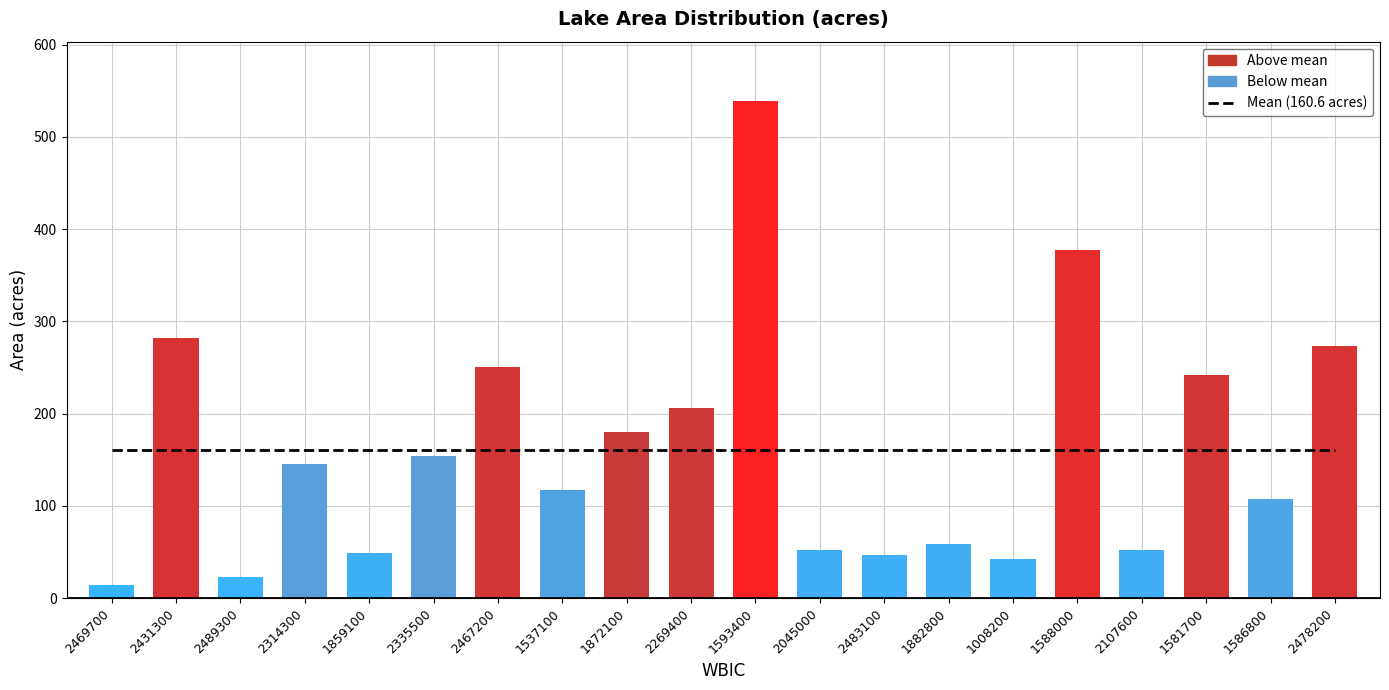

How many series are shown in this chart?

1